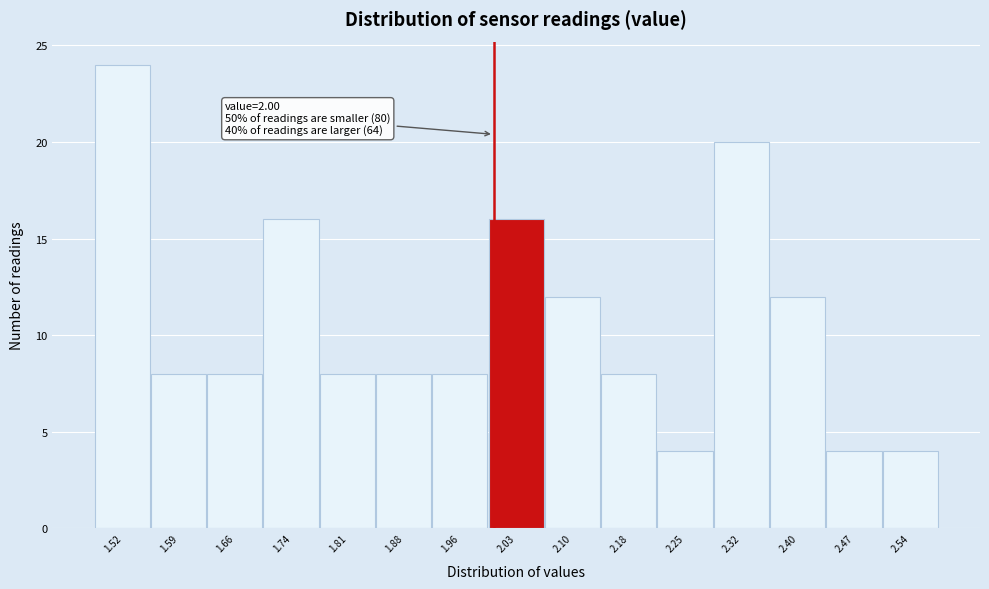

Over which range of the x-axis is the bar tallest?

1.48 to 1.55